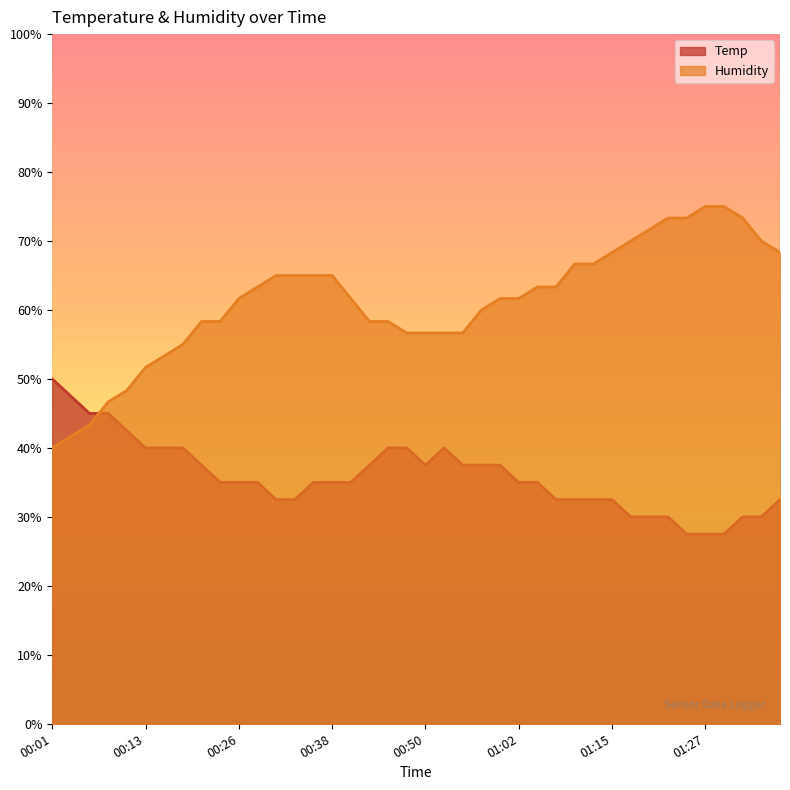

Rank the series by their average value, from highest to lowest.

Humidity, Temp